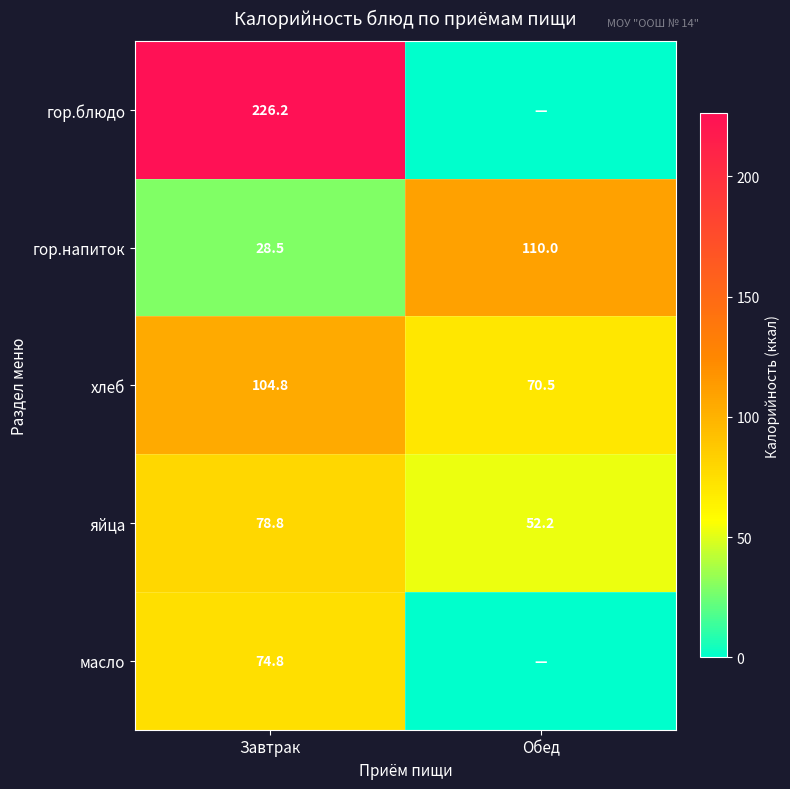

What is the total value across all series at Завтрак?

513.1